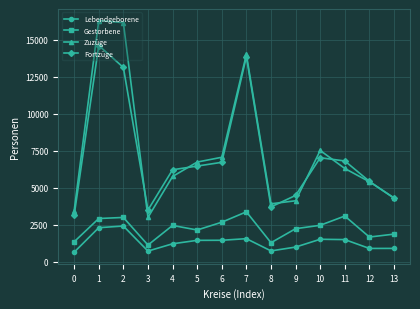

How many interior local valleys does the Fortzüge series have?

2